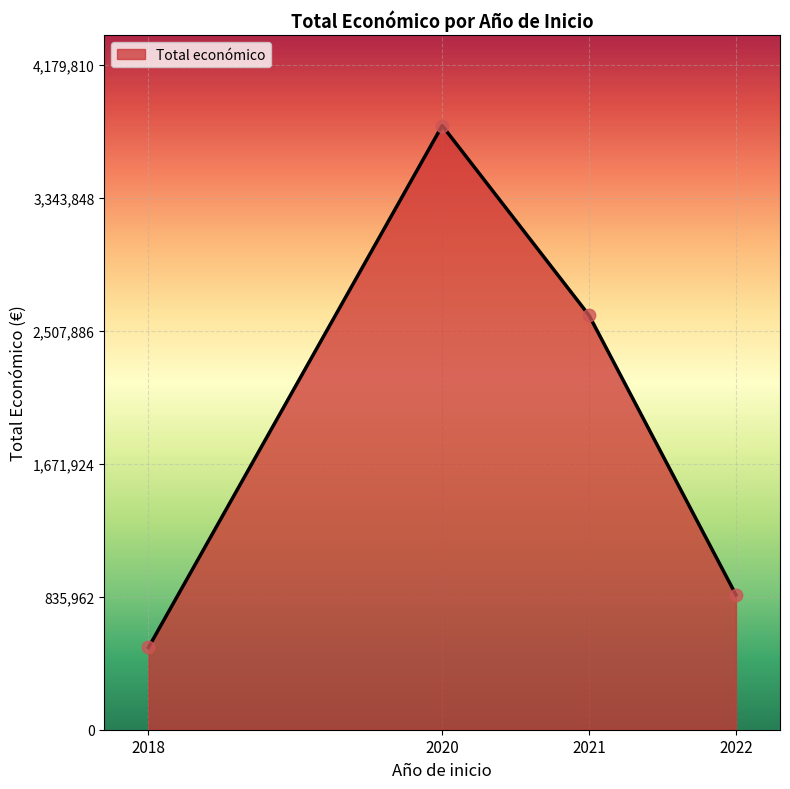

What is the change in value from 2018 to 2022?

+331150